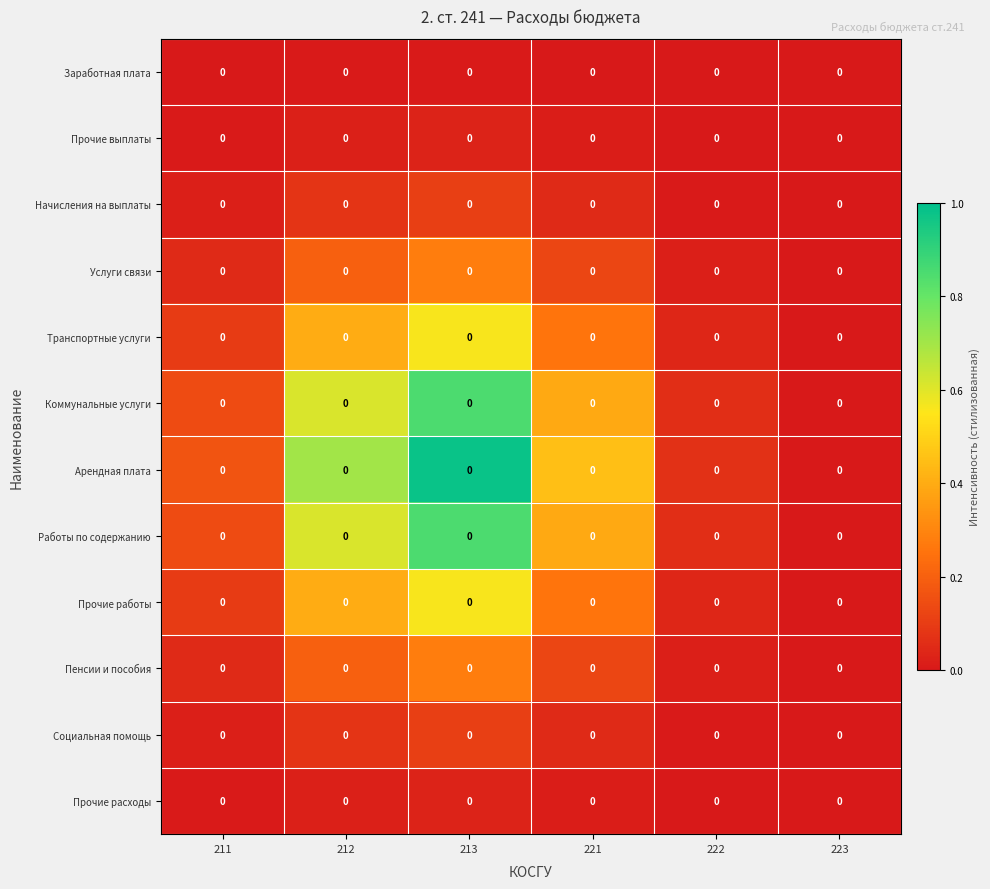

At which category is the sum across all series the highest?

213